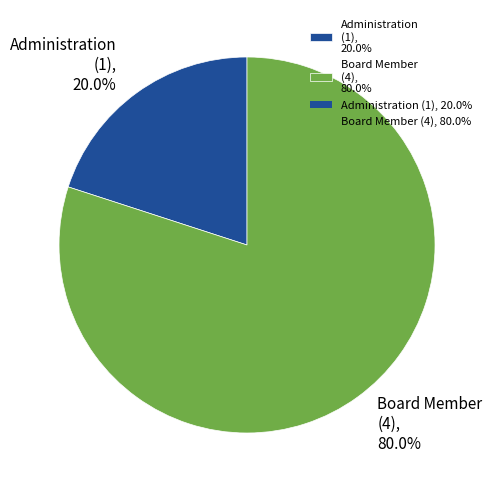

To the nearest percent, what is the average slice percentage?

50%